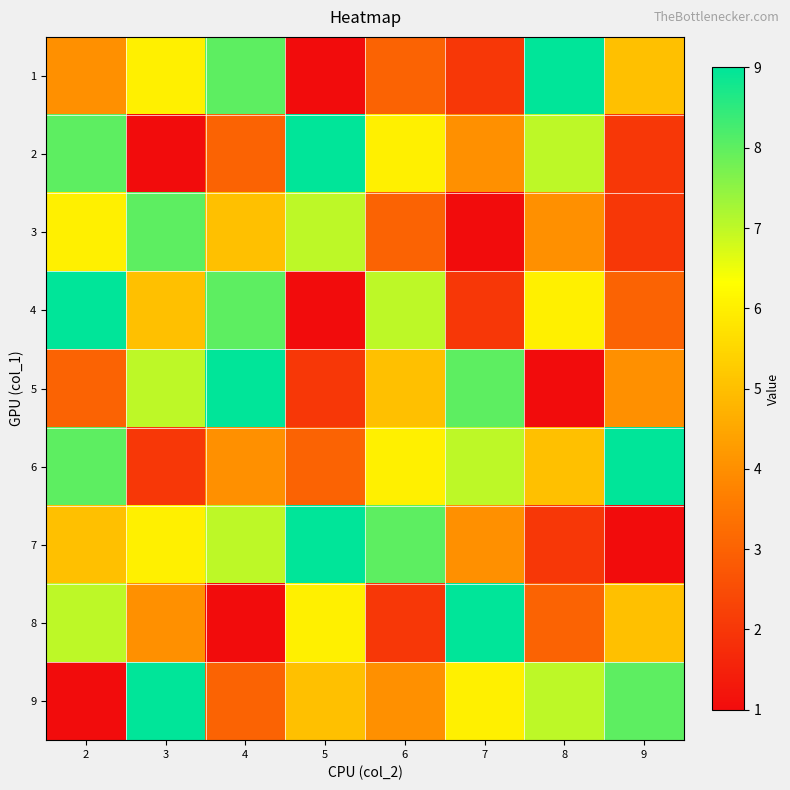

At which category does the chart reach its peak across all series?

8